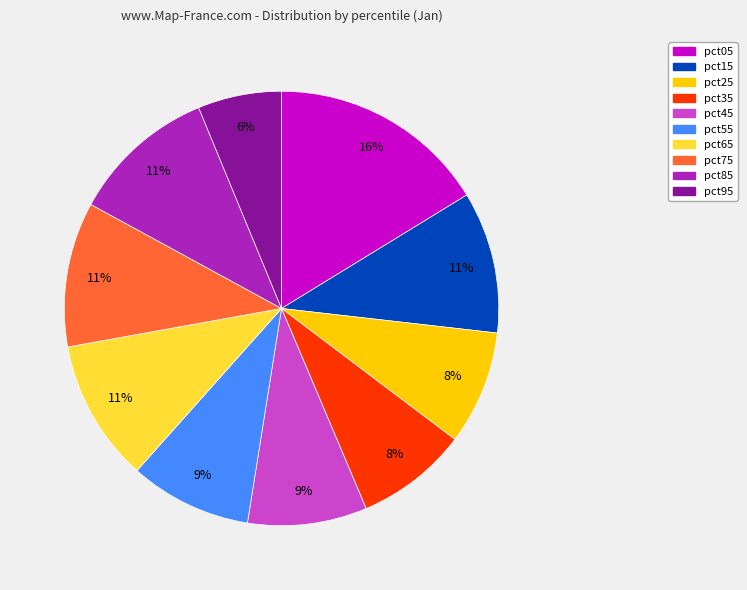

Is it true that pct15 is 11% of the pie?

True